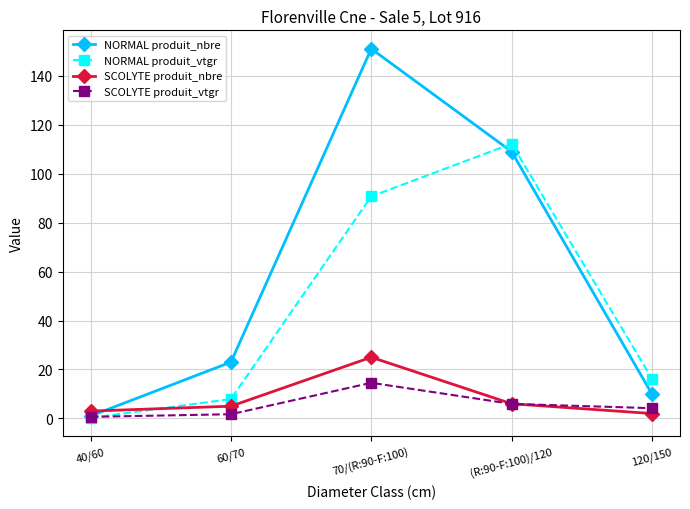

True or false: SCOLYTE produit_nbre and NORMAL produit_nbre cross at least once.

True